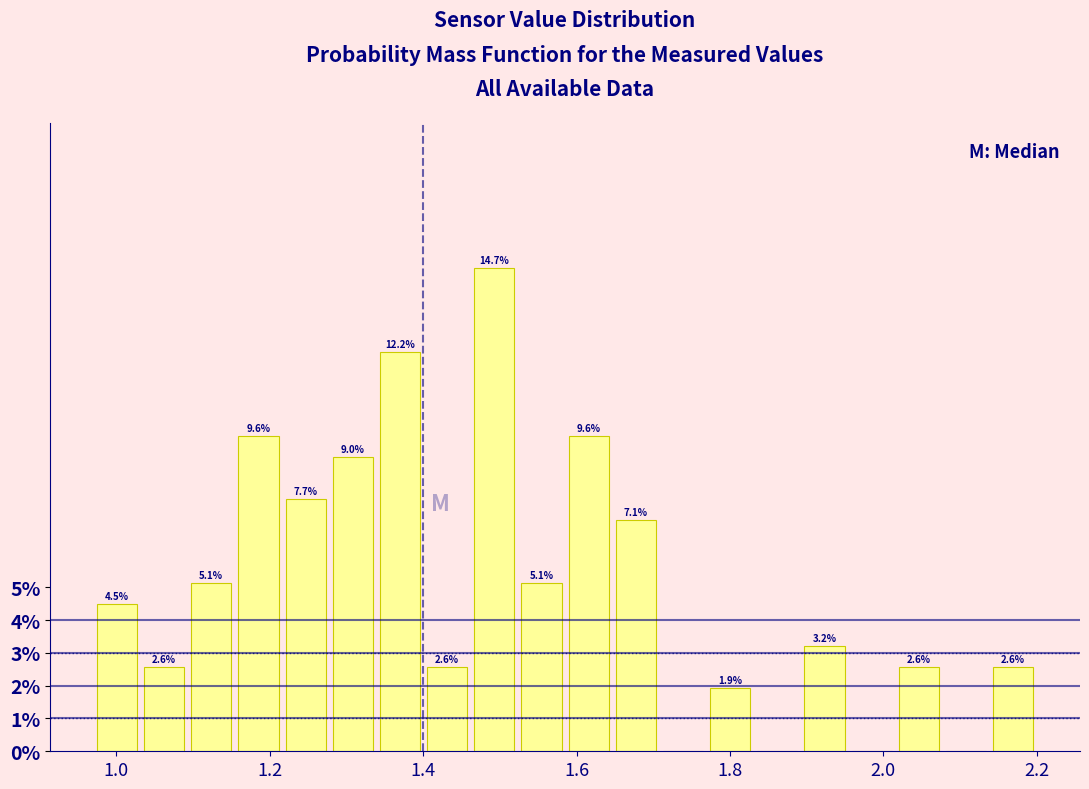

Read against the x-axis, roughly where is the centre of the tallest bar?

1.50